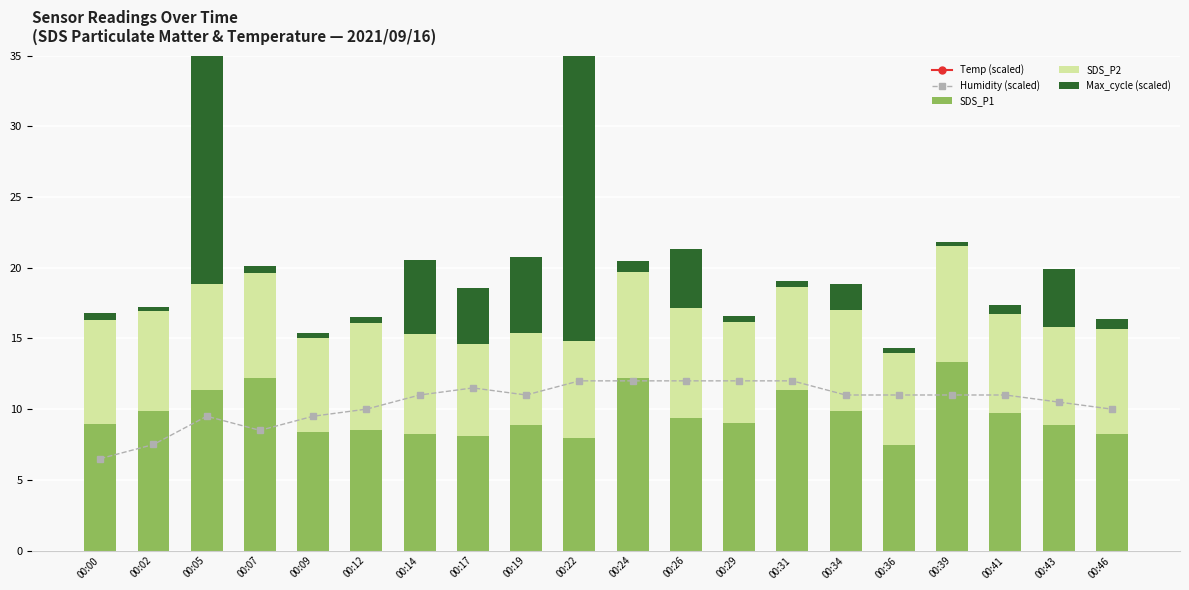

How many data points in Humidity (scaled) are less than 11?

8